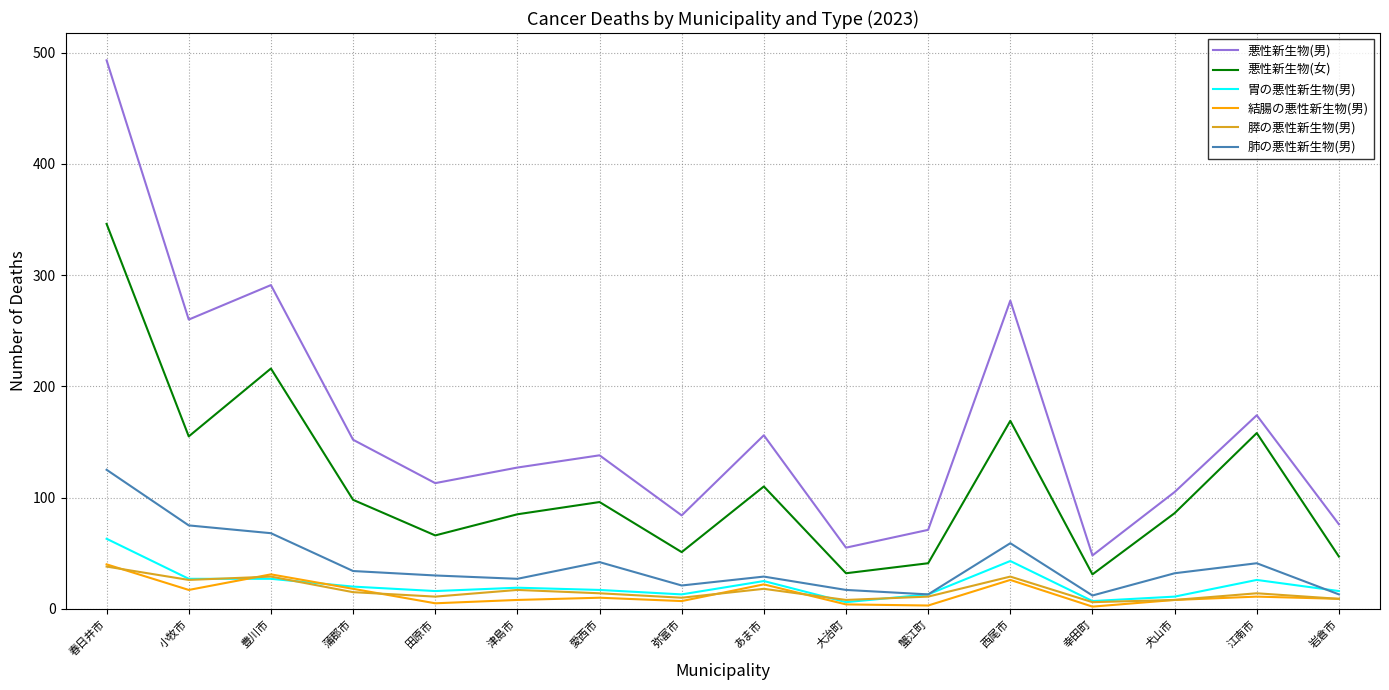

What is the greatest value displayed?

493